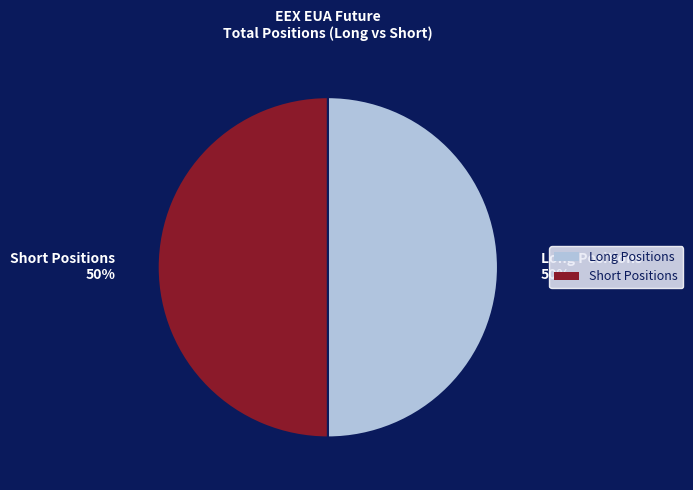

The Long Positions slice represents 64% of the pie. True or false?

False